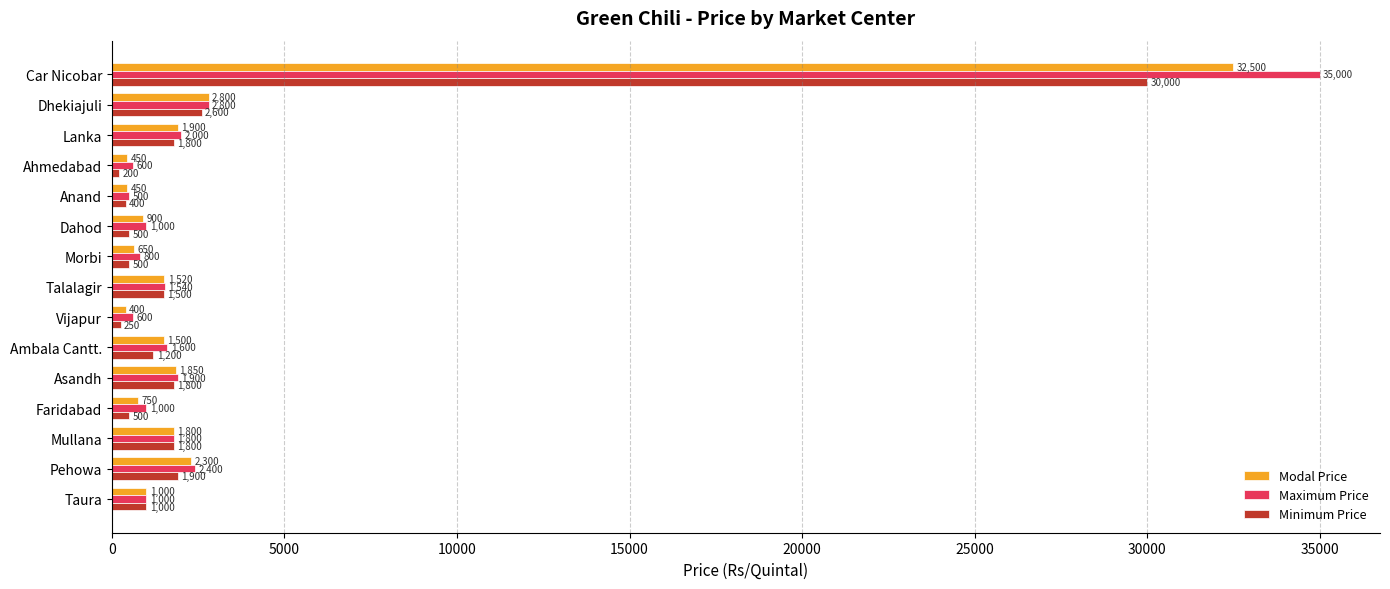

What is the total value across all series at Dahod?

2400